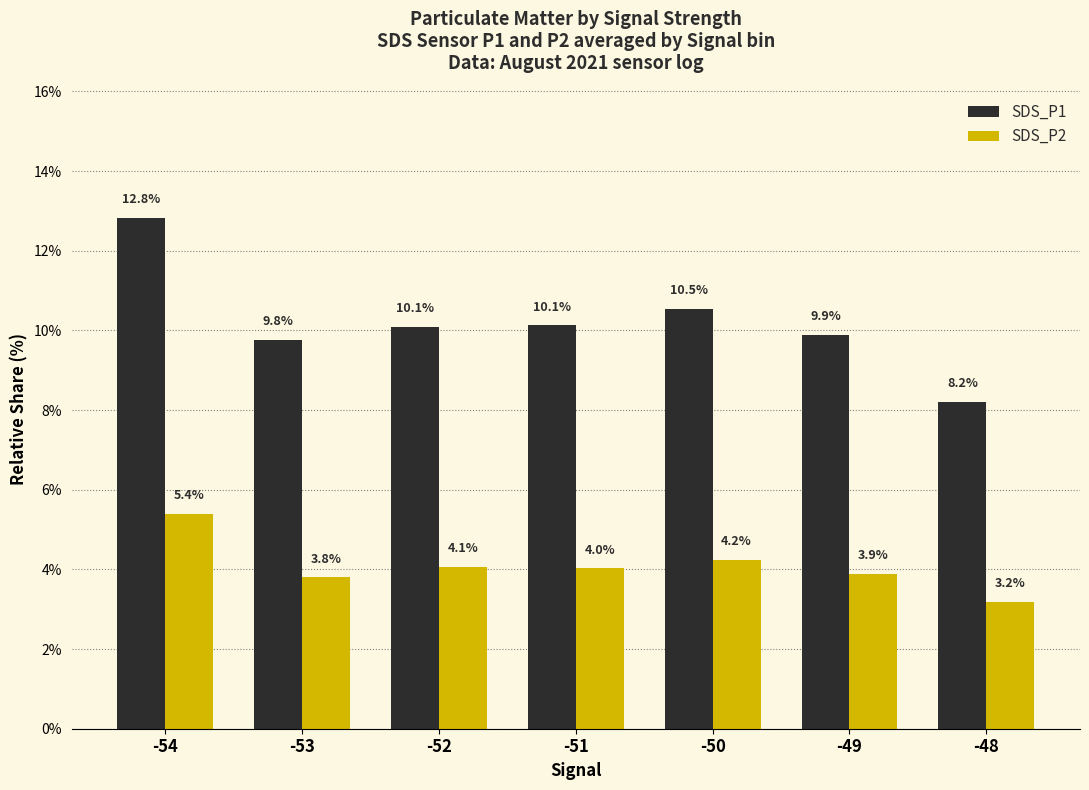

The value of SDS_P2 at -53 is 3.8. True or false?

True